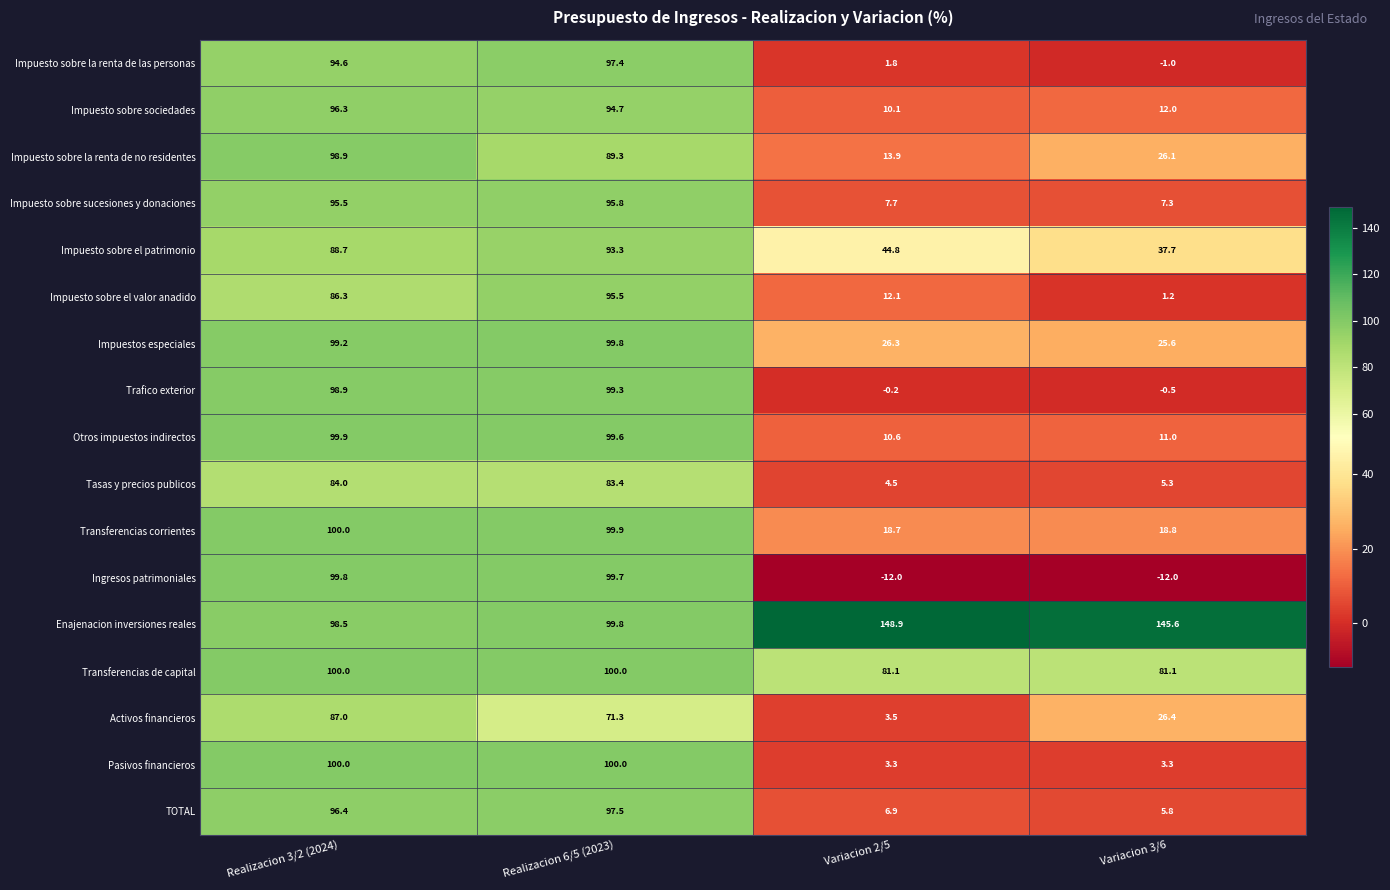

The Impuesto sobre sociedades series shows 59.1 at Realizacion 6/5 (2023). True or false?

False